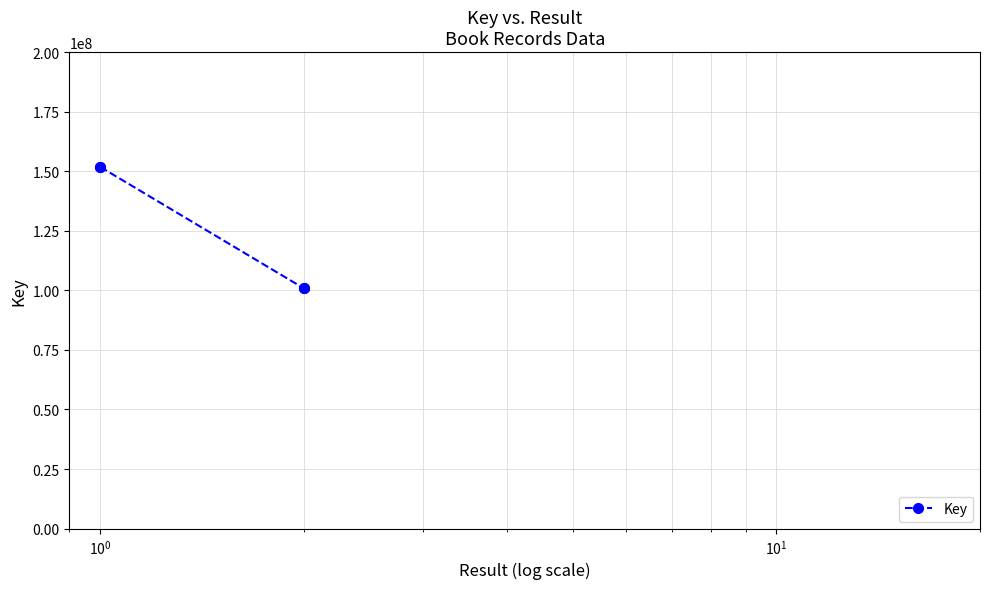

How many lines are shown in the chart?

1